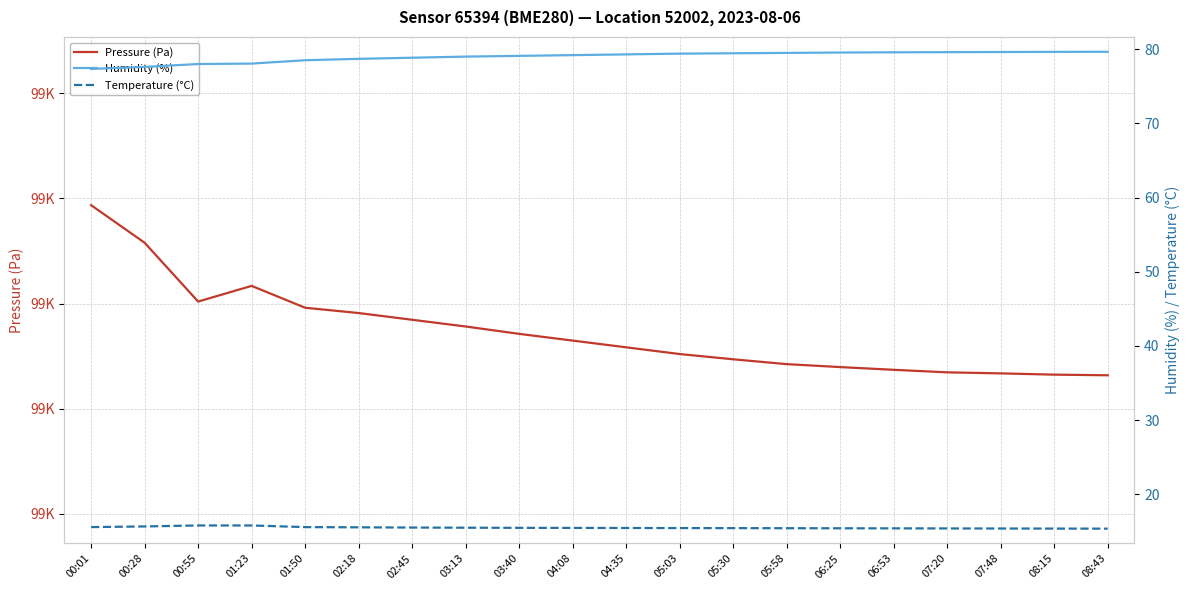

Which category has the highest value across all series?

00:01